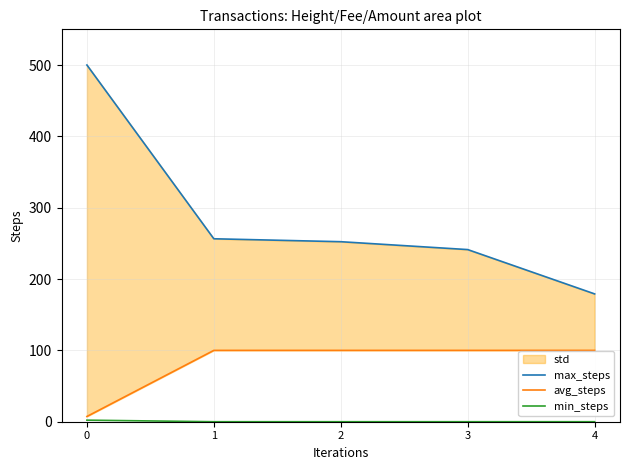

What is the approximate value of max_steps at 4?

179.2